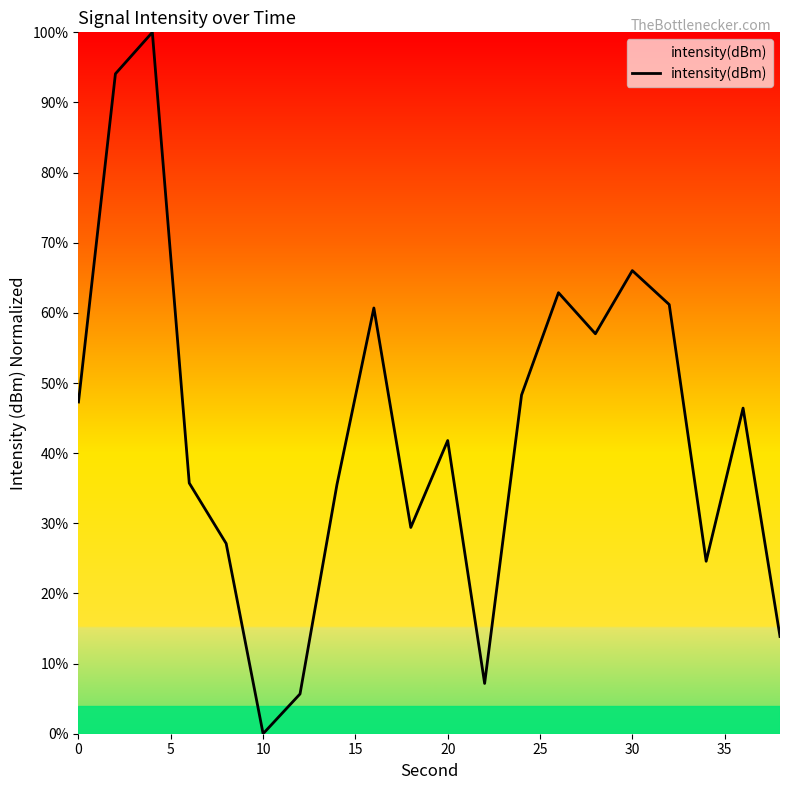

What is the greatest value displayed?

100.0